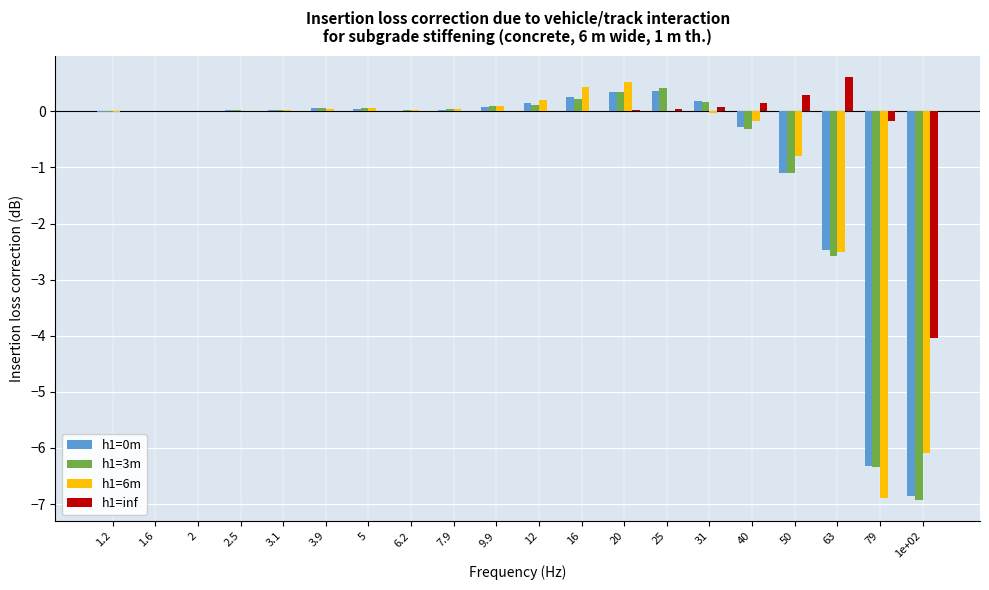

What is the highest value of the h1=inf series?

0.6